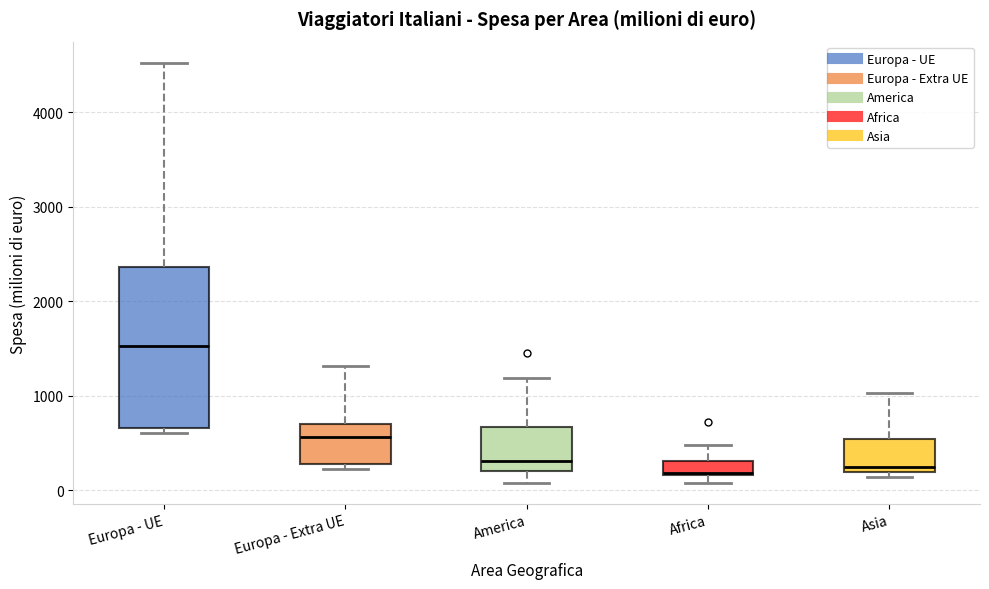

Which box's median line is the highest?

Europa - UE